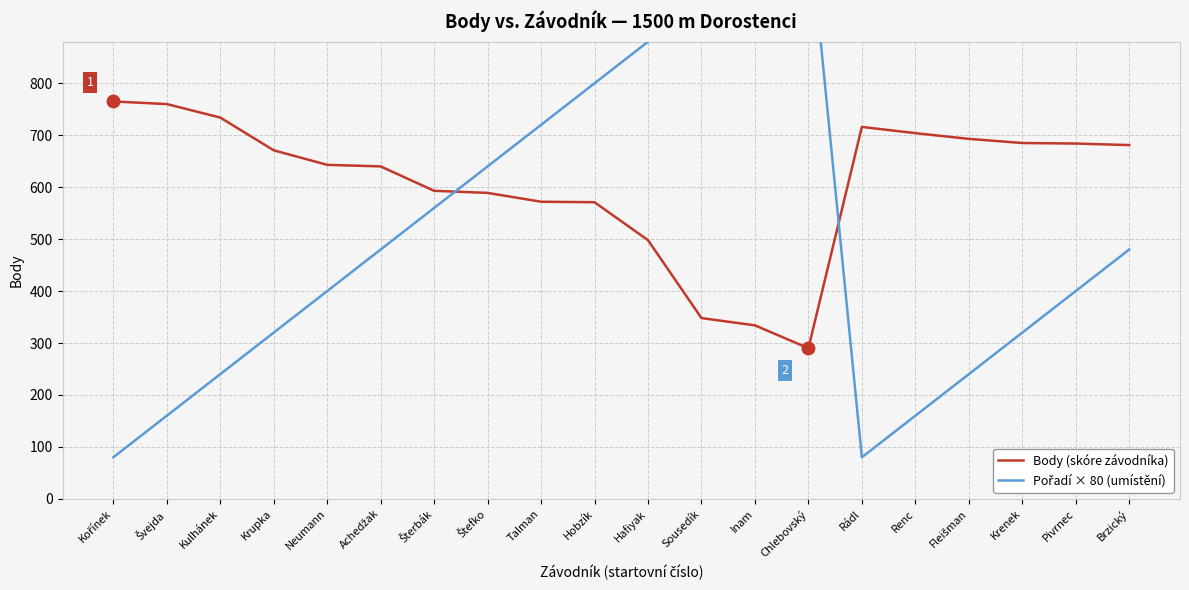

What are all the series names shown in the legend?

Body (skóre závodníka), Pořadí × 80 (umístění)